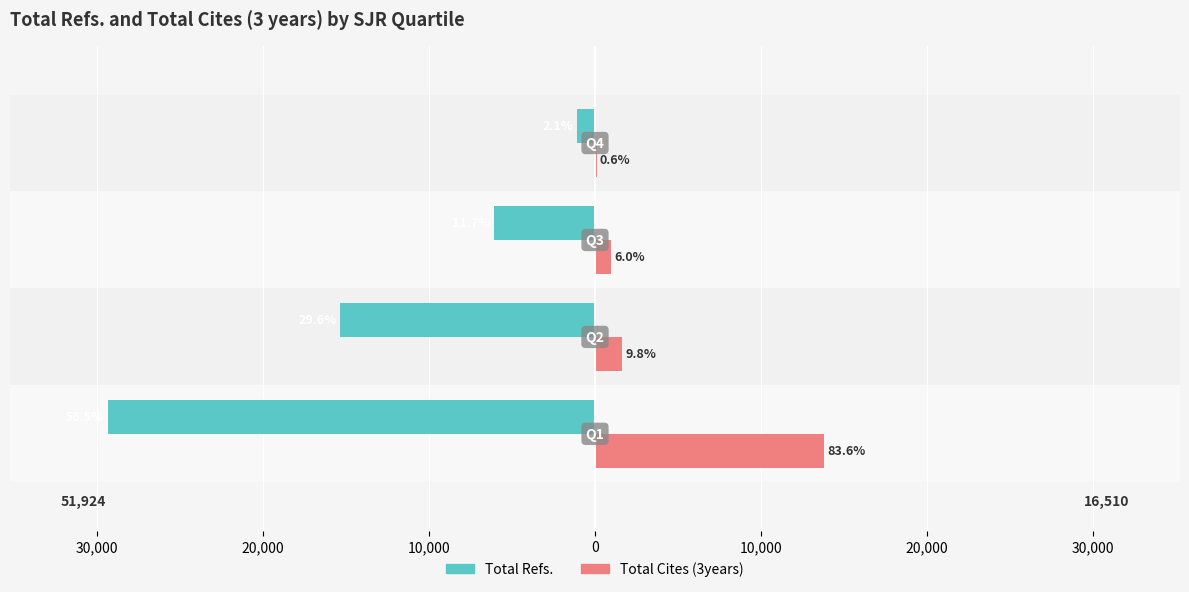

Which series has the widest spread of values?

Total Refs.